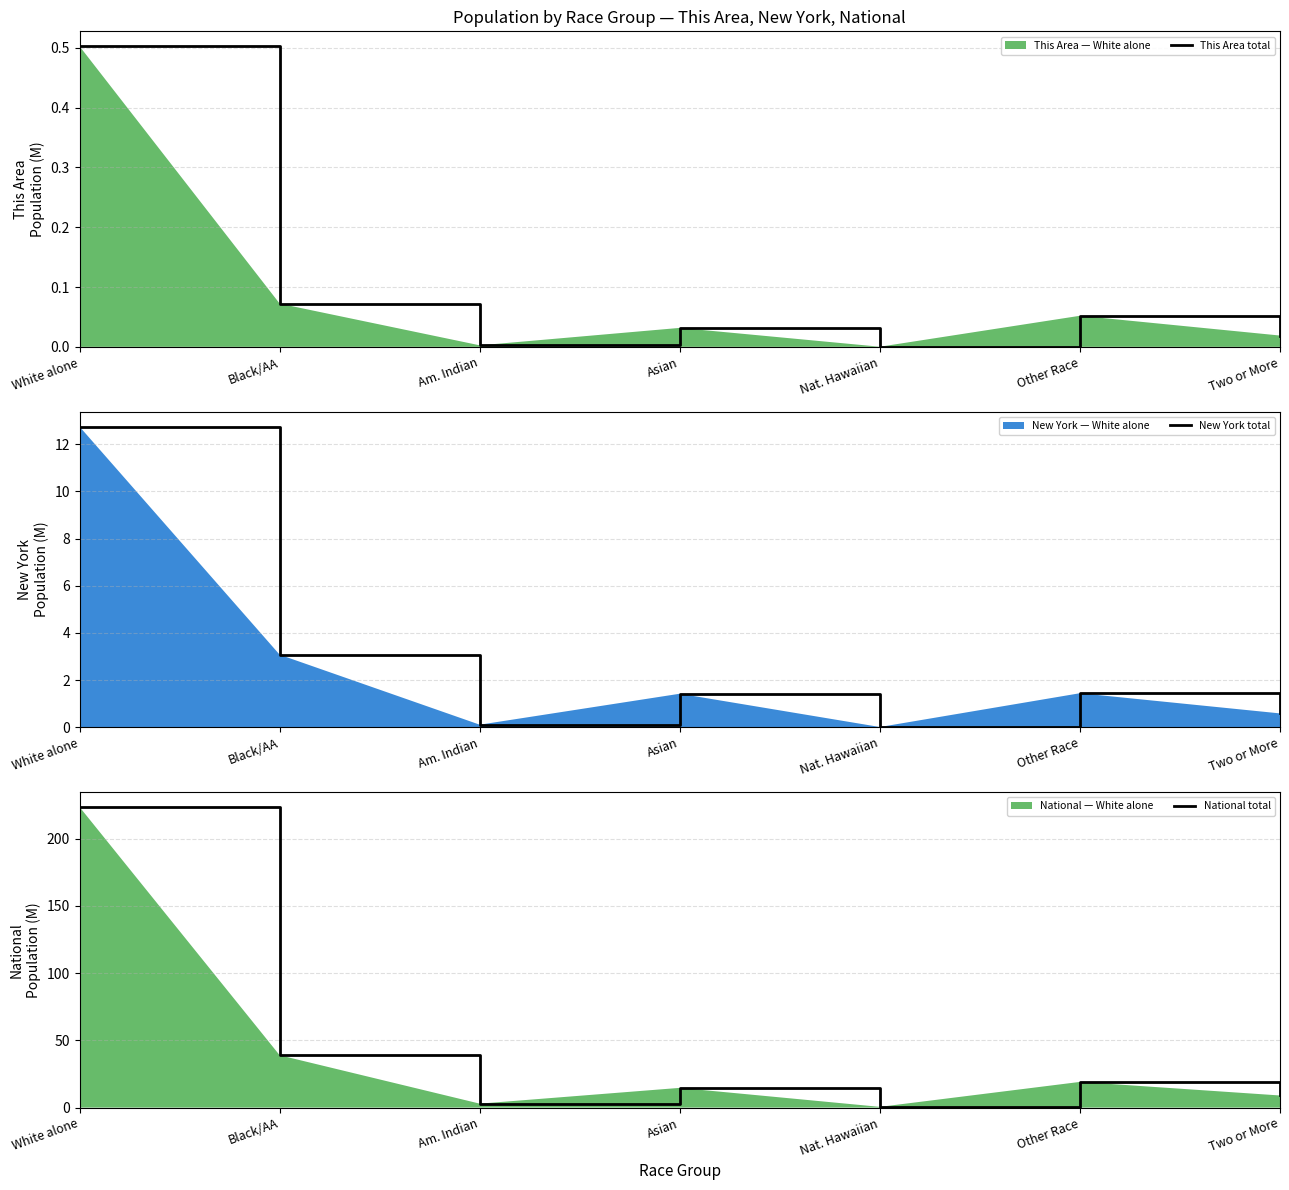

What is the difference between the highest and lowest values at Asian?

14.6